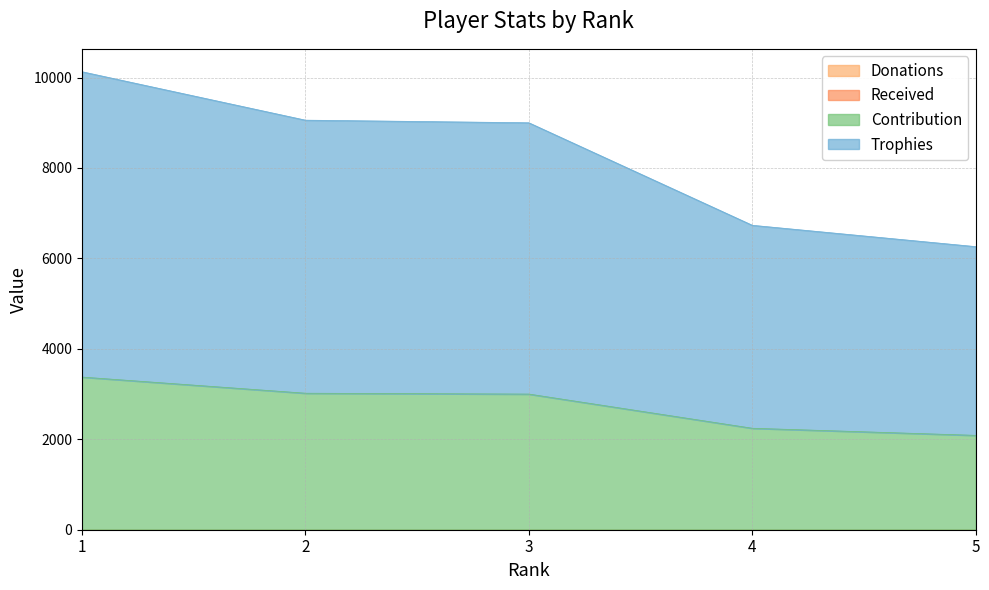

At 5, list the series in order from largest to smallest.

Trophies, Contribution